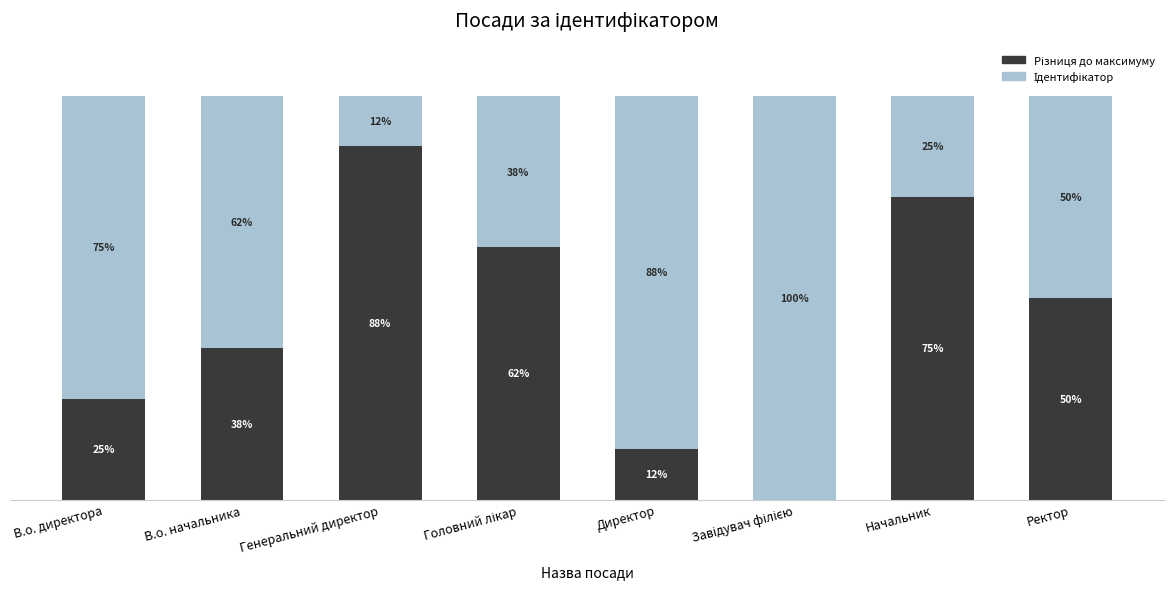

Are the bars grouped side by side (vs. stacked)?

No